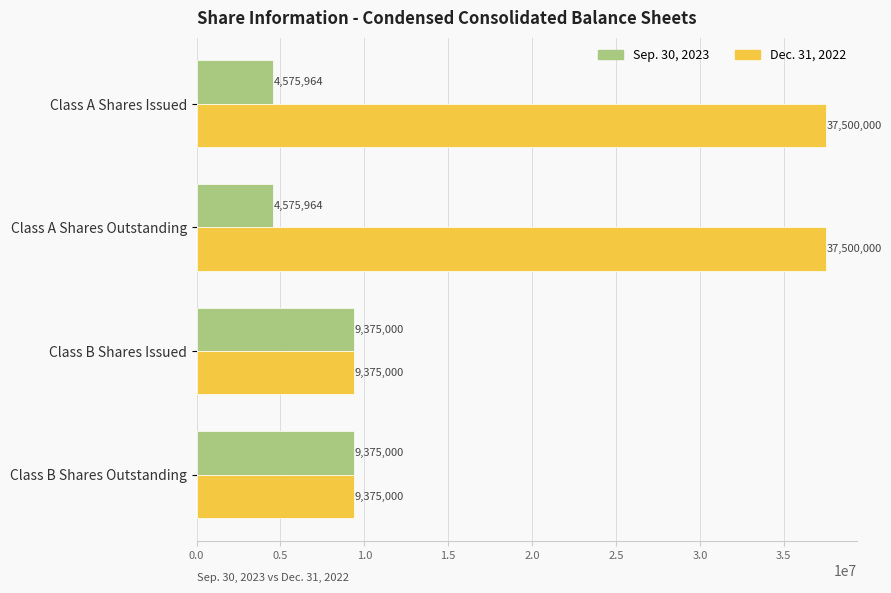

List the series in order of their peak value, lowest first.

Sep. 30, 2023, Dec. 31, 2022